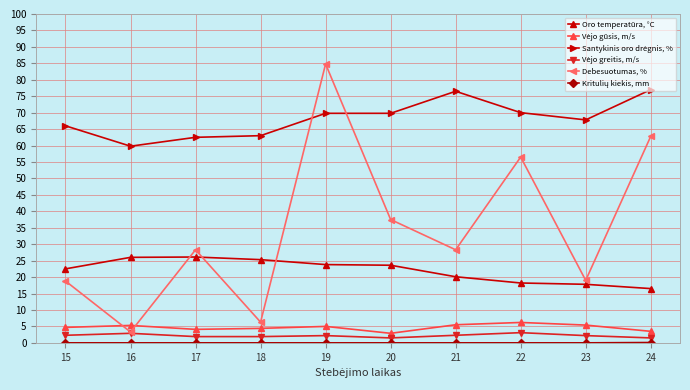

In Debesuotumas, %, how many points are higher than both neighbors (excluding endpoints)?

3